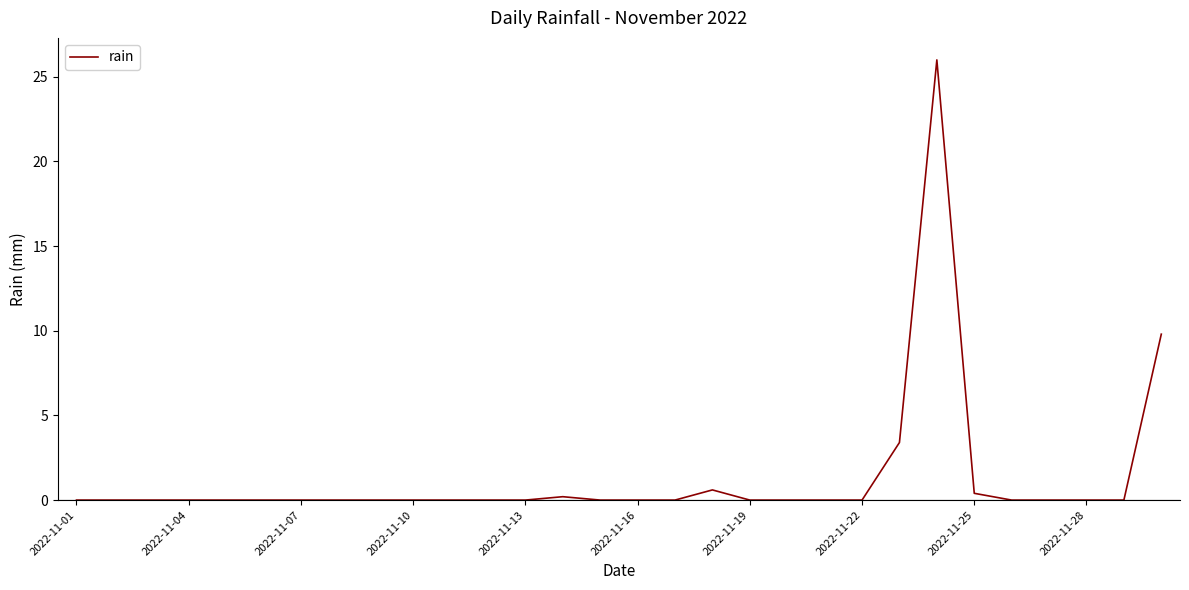

What is the maximum value shown in the chart?

26.0